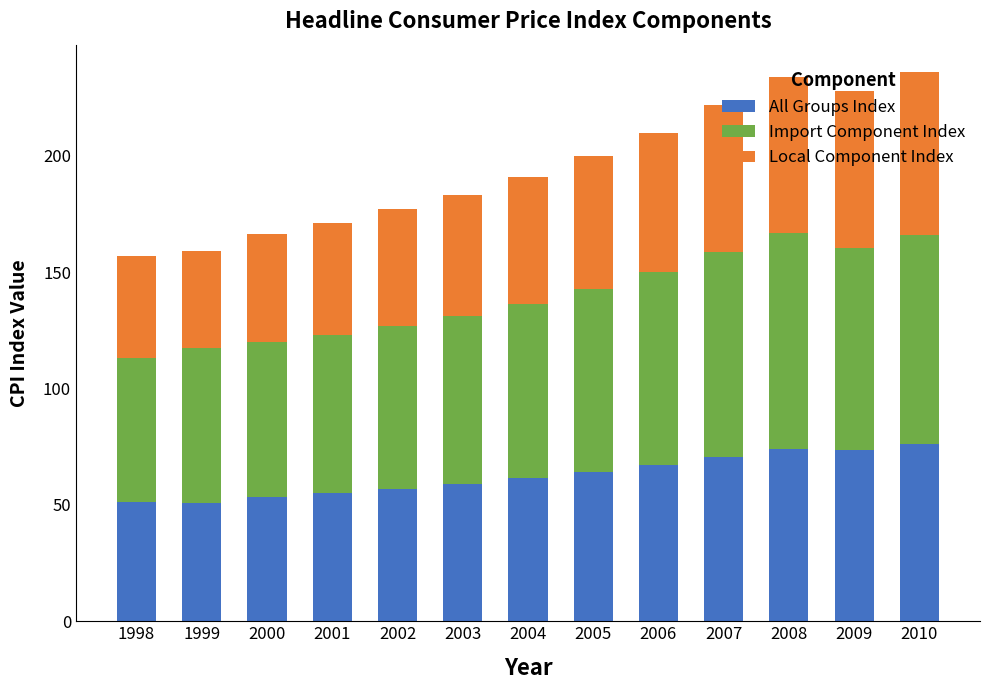

What are all the series names shown in the legend?

All Groups Index, Import Component Index, Local Component Index